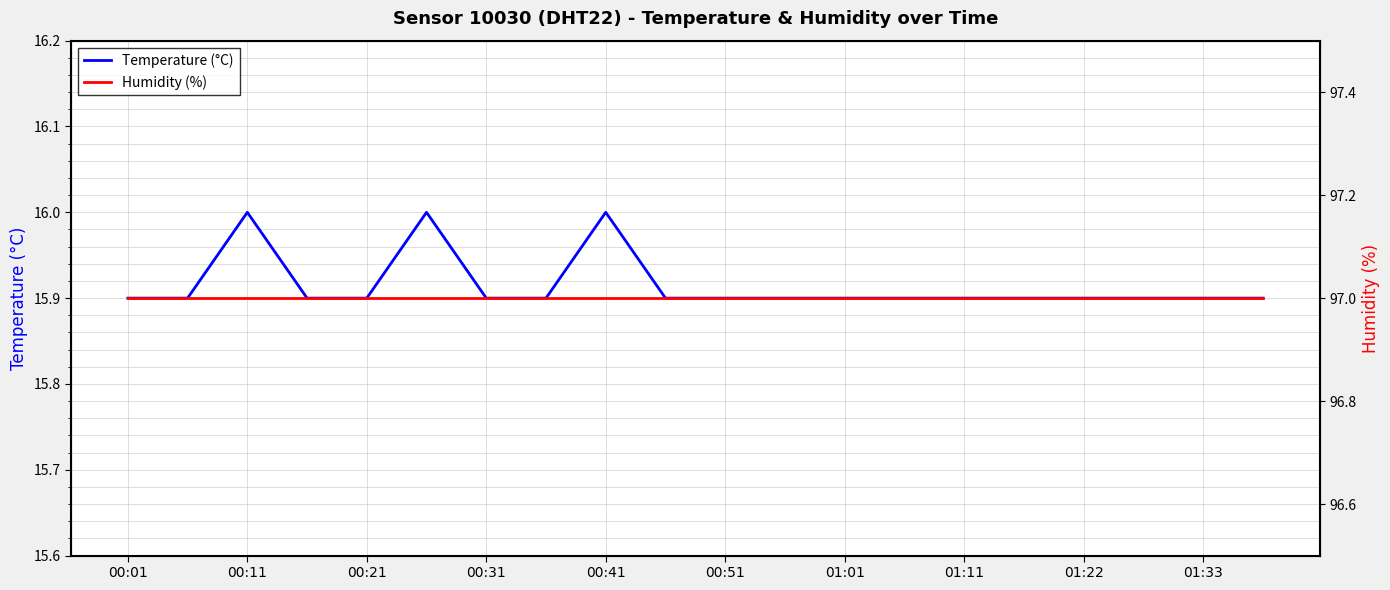

In Temperature (°C), how many points are higher than both neighbors (excluding endpoints)?

3